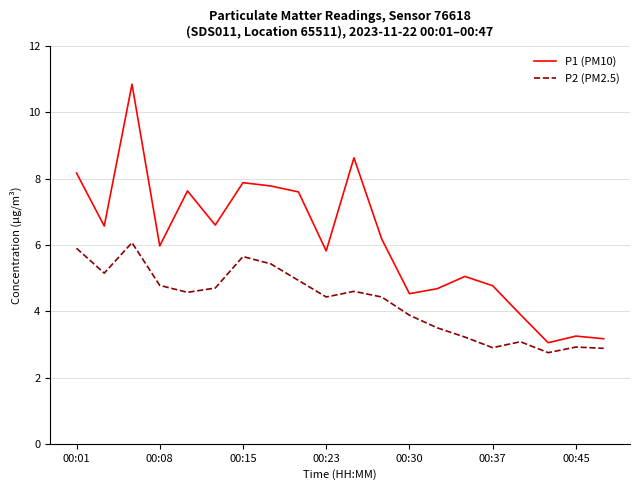

Which series has the largest total across all categories?

P1 (PM10)